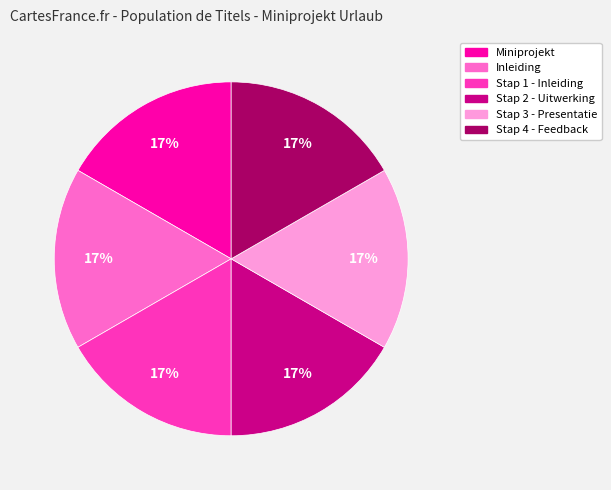

Count the number of slices in the pie.

6